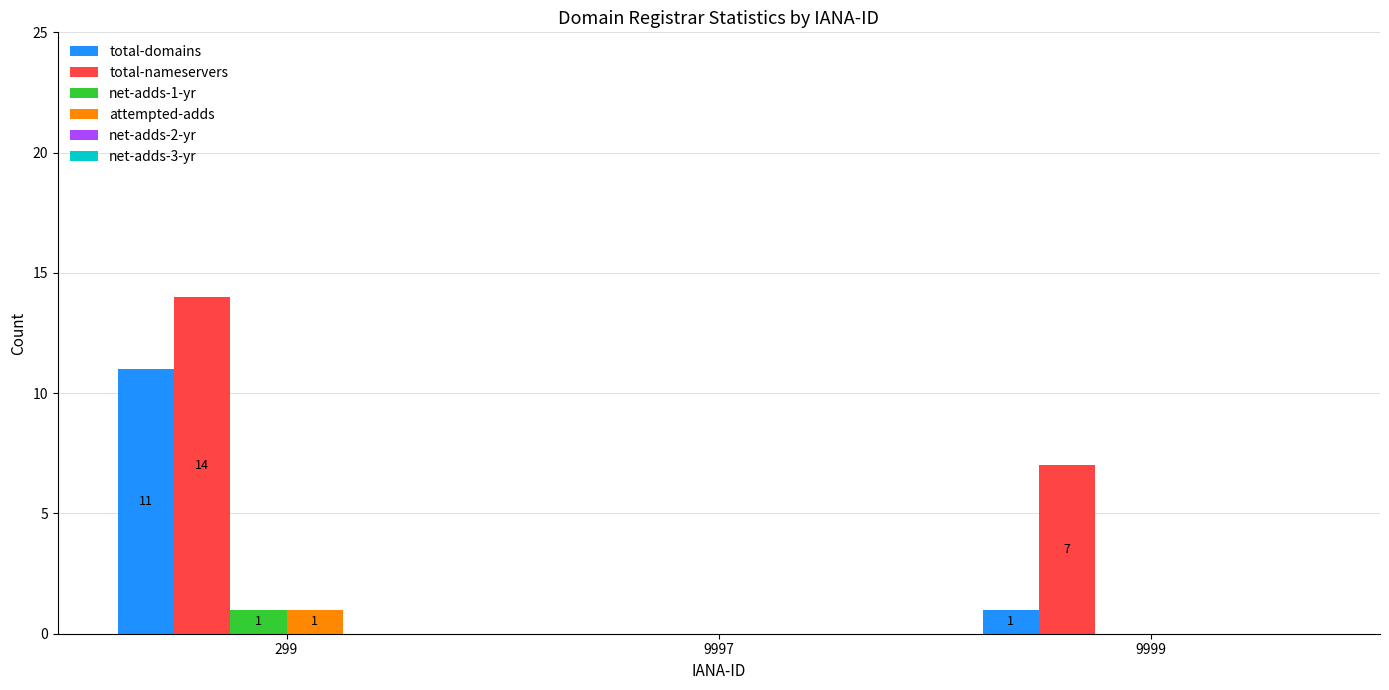

How many values in net-adds-1-yr are above zero?

1